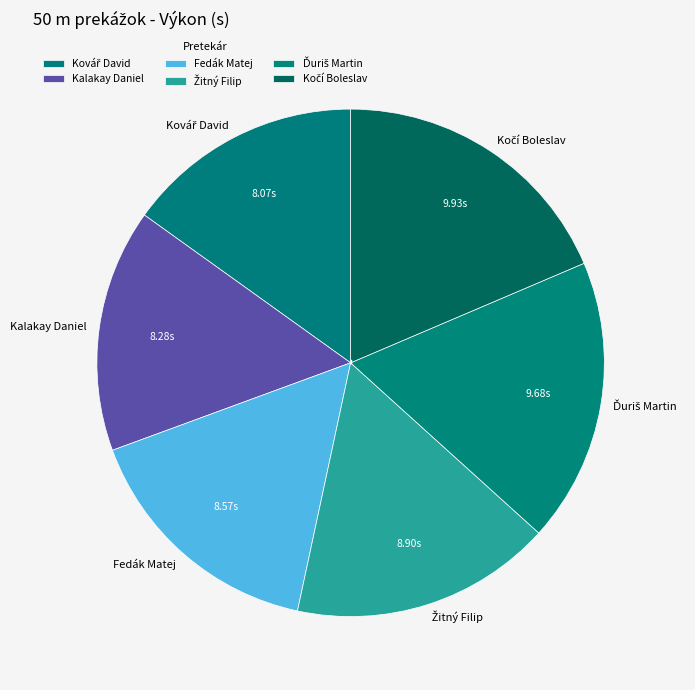

Is there a majority slice in this chart?

No